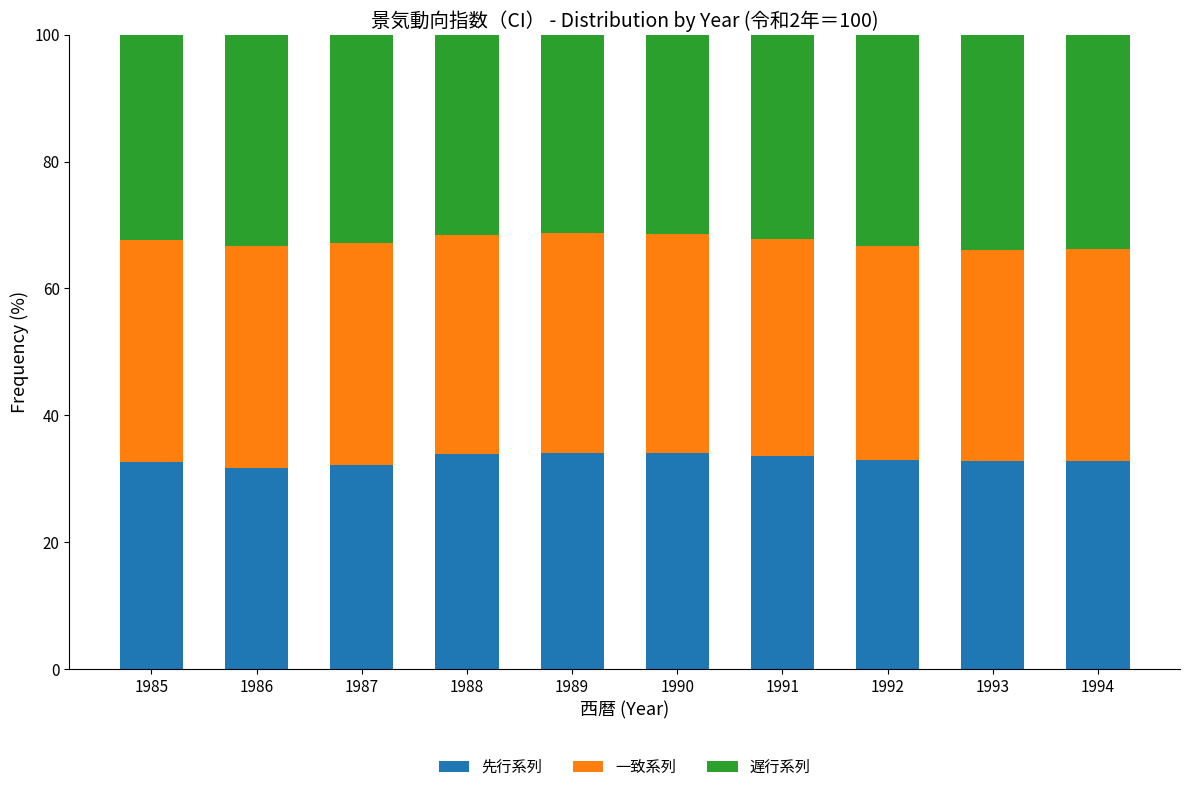

What is the sum of the 先行系列 values at 1988 and 1992?

66.9